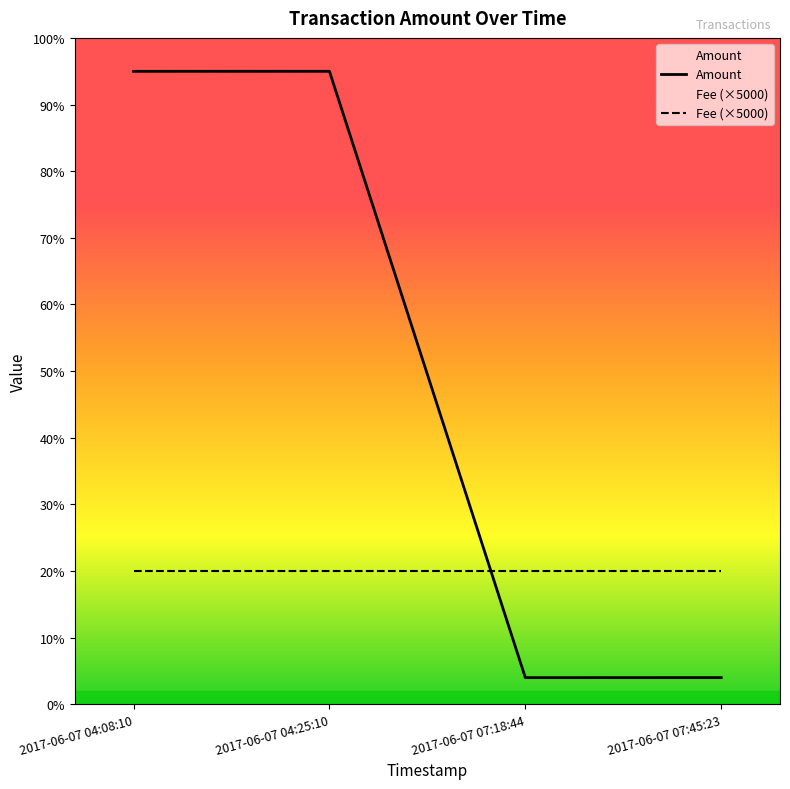

List the labels in order of value, smallest first.

2017-06-07 07:18:44, 2017-06-07 07:45:23, 2017-06-07 04:08:10, 2017-06-07 04:25:10